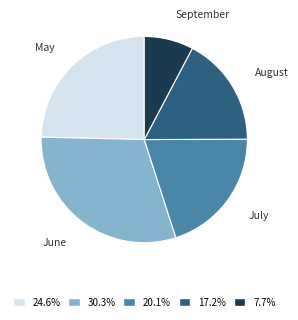

Is the sum of August and June greater than half?

No